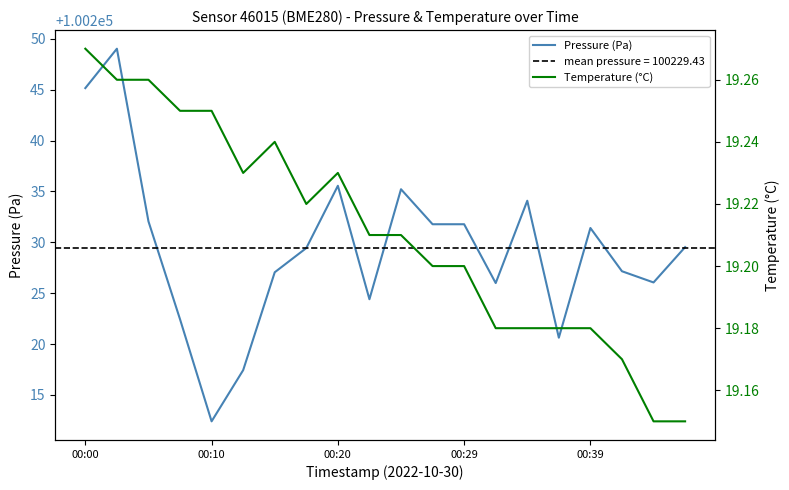

Is the value of Temperature (°C) at 10 greater than the value of Pressure (Pa) at 14?

No